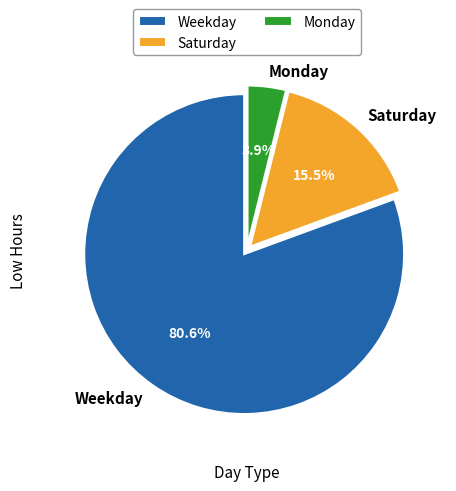

Rank the categories by value from lowest to highest.

Monday, Saturday, Weekday